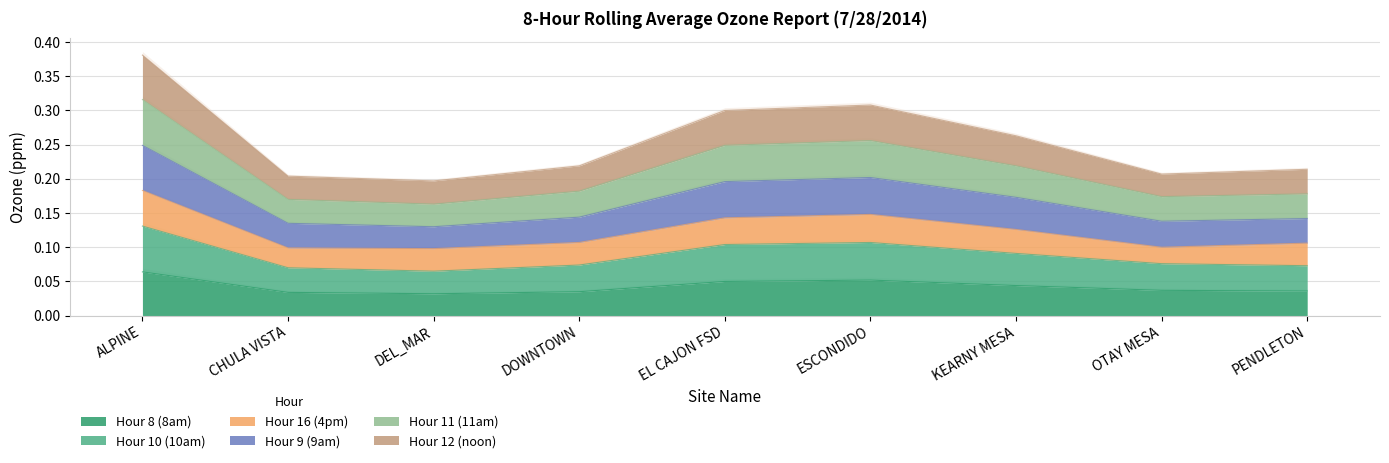

The Hour 8 (8am) series shows 0.0 at PENDLETON. True or false?

True